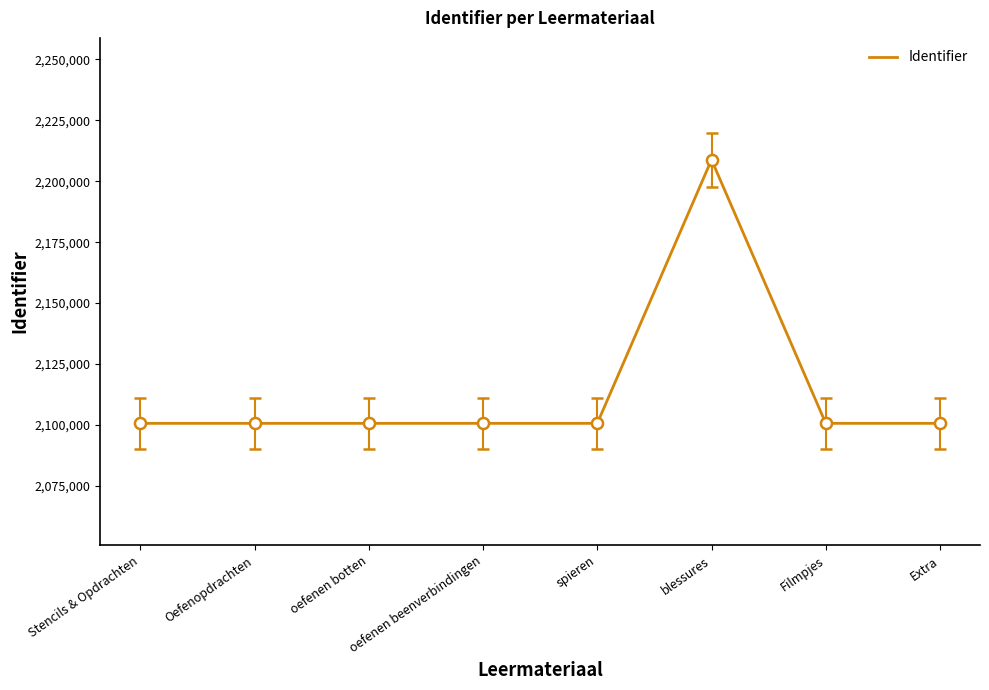

Does the chart display data point markers on the line(s)?

No